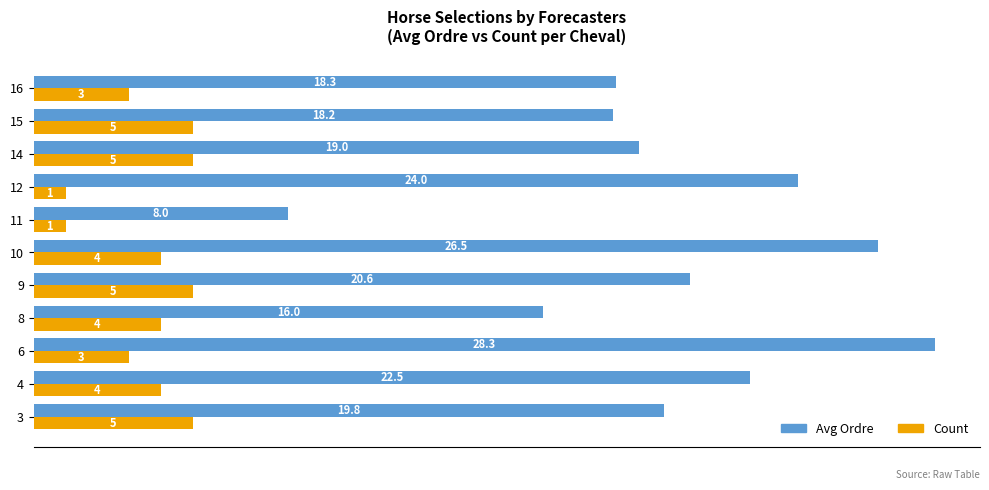

Which series changed the most between 9 and 11?

Avg Ordre